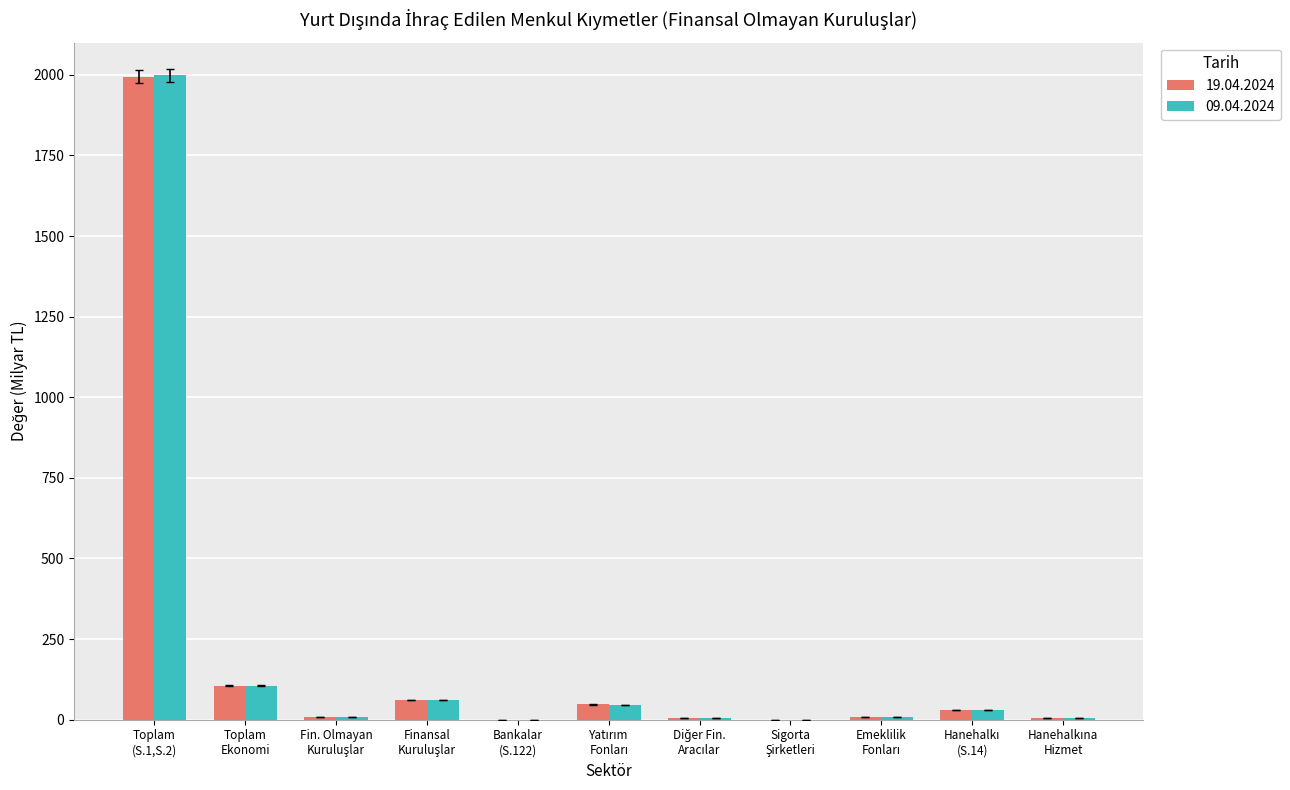

What is the maximum value for 09.04.2024?

1999.0